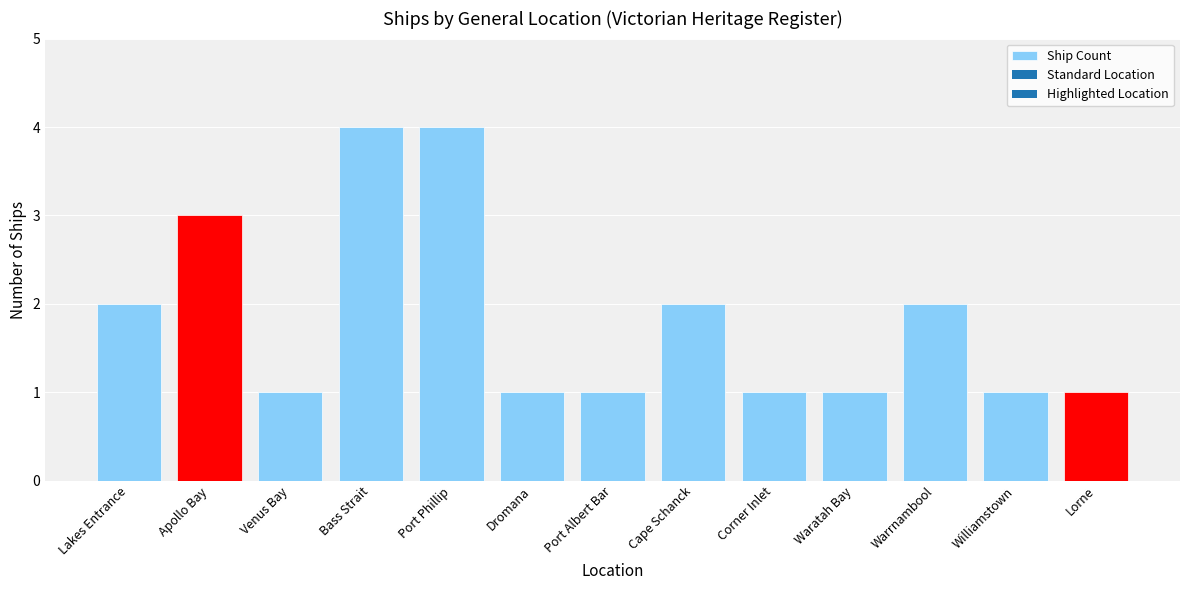

Which has a higher value, Venus Bay or Cape Schanck?

Cape Schanck